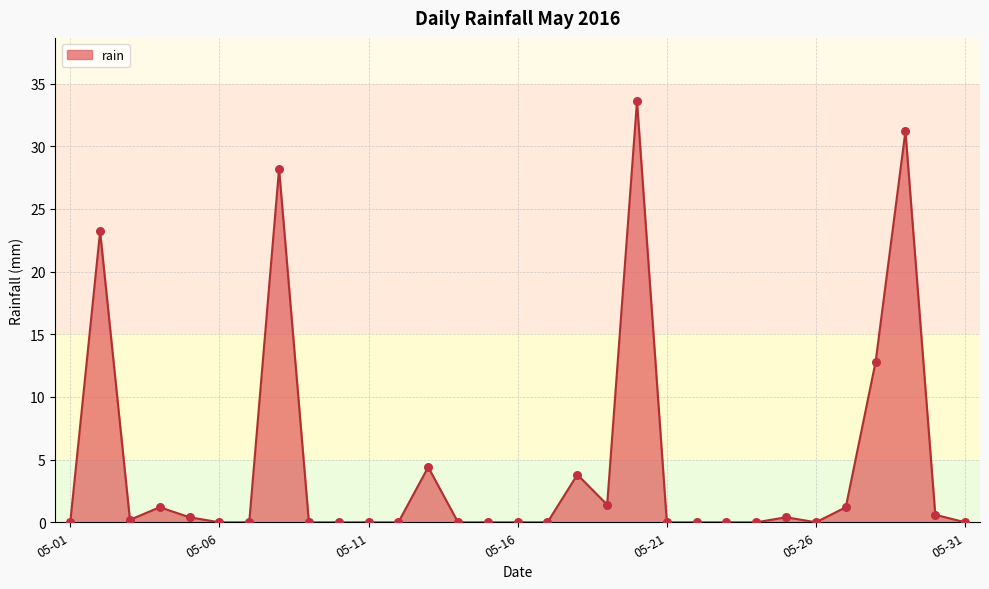

What is the difference between the maximum and minimum values?

33.6